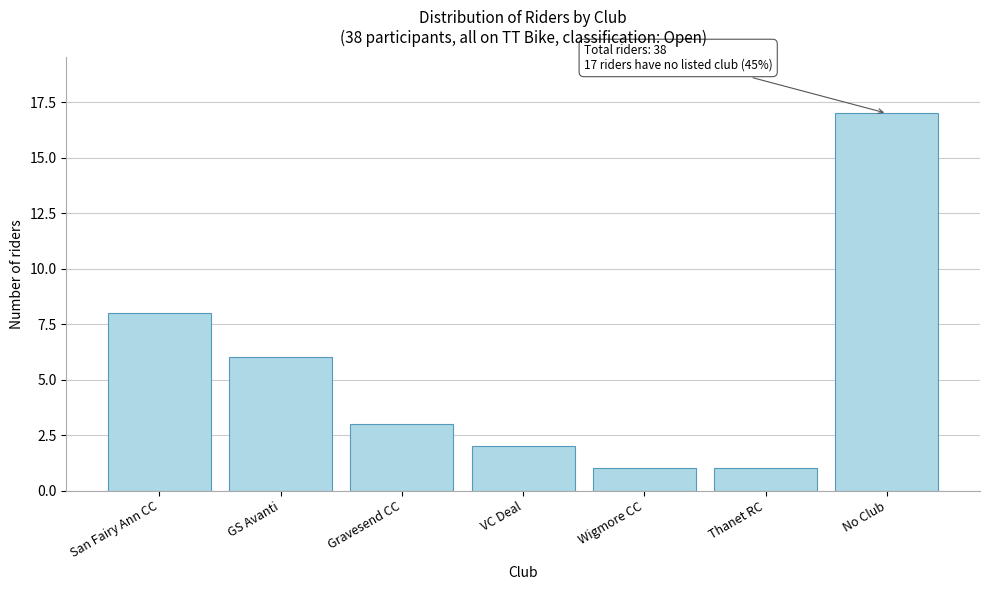

Reading left to right, what are all the values shown in this chart?

San Fairy Ann CC=8	GS Avanti=6	Gravesend CC=3	VC Deal=2	Wigmore CC=1	Thanet RC=1	No Club=17